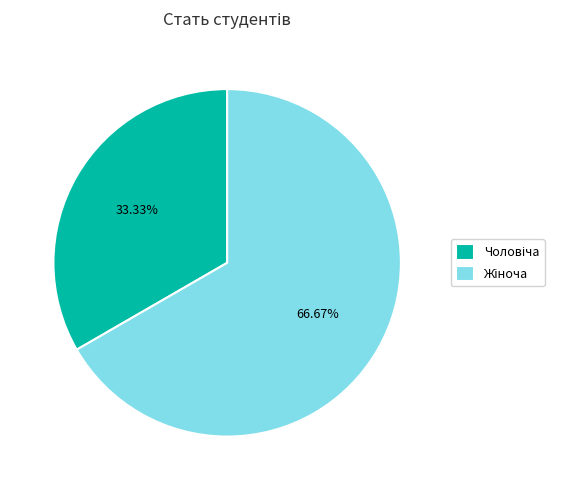

The Жіноча slice represents 67% of the pie. True or false?

True